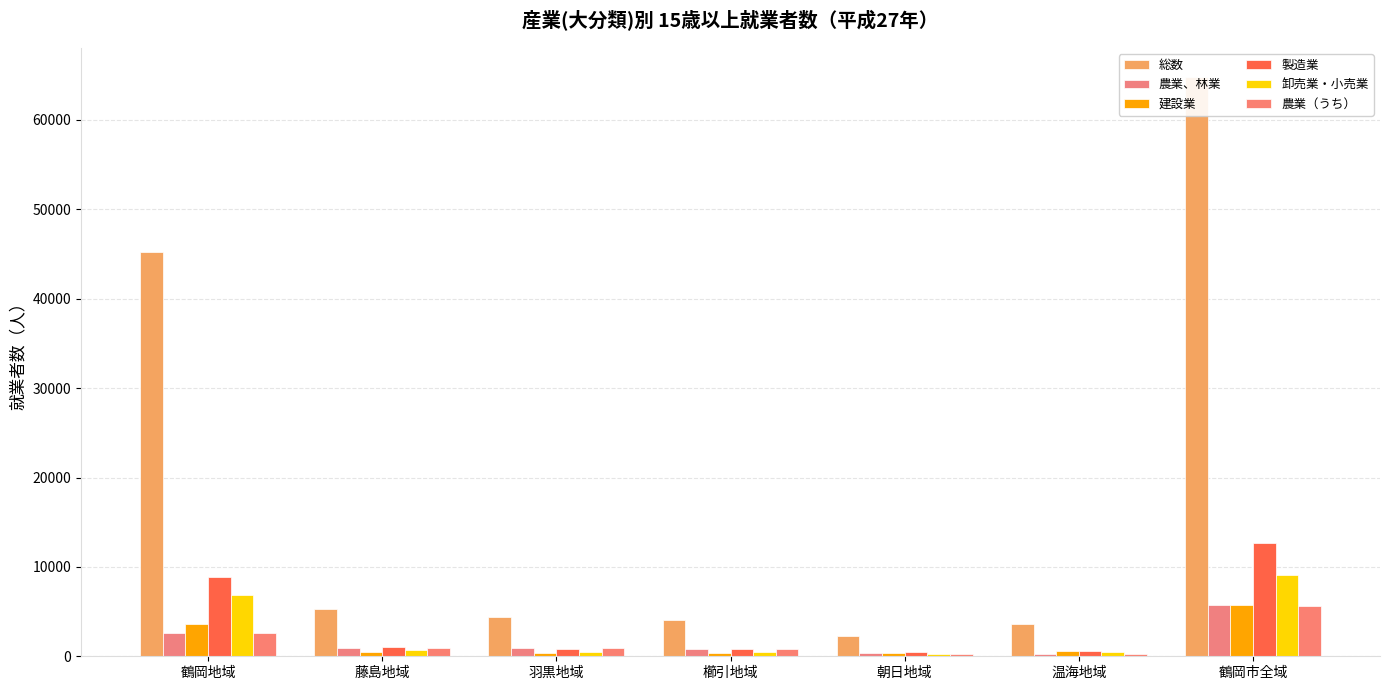

Reading left to right, list all the values displayed in this chart.

総数: 鶴岡地域=45238	藤島地域=5247	羽黒地域=4426	櫛引地域=4007	朝日地域=2257	温海地域=3641	鶴岡市全域=64816
農業、林業: 鶴岡地域=2606	藤島地域=919	羽黒地域=882	櫛引地域=803	朝日地域=325	温海地域=251	鶴岡市全域=5786
建設業: 鶴岡地域=3645	藤島地域=449	羽黒地域=391	櫛引地域=414	朝日地域=322	温海地域=561	鶴岡市全域=5782
製造業: 鶴岡地域=8860	藤島地域=1068	羽黒地域=799	櫛引地域=829	朝日地域=464	温海地域=598	鶴岡市全域=12618
卸売業・小売業: 鶴岡地域=6809	藤島地域=684	羽黒地域=501	櫛引地域=456	朝日地域=244	温海地域=453	鶴岡市全域=9147
農業（うち）: 鶴岡地域=2549	藤島地域=910	羽黒地域=877	櫛引地域=795	朝日地域=302	温海地域=234	鶴岡市全域=5667